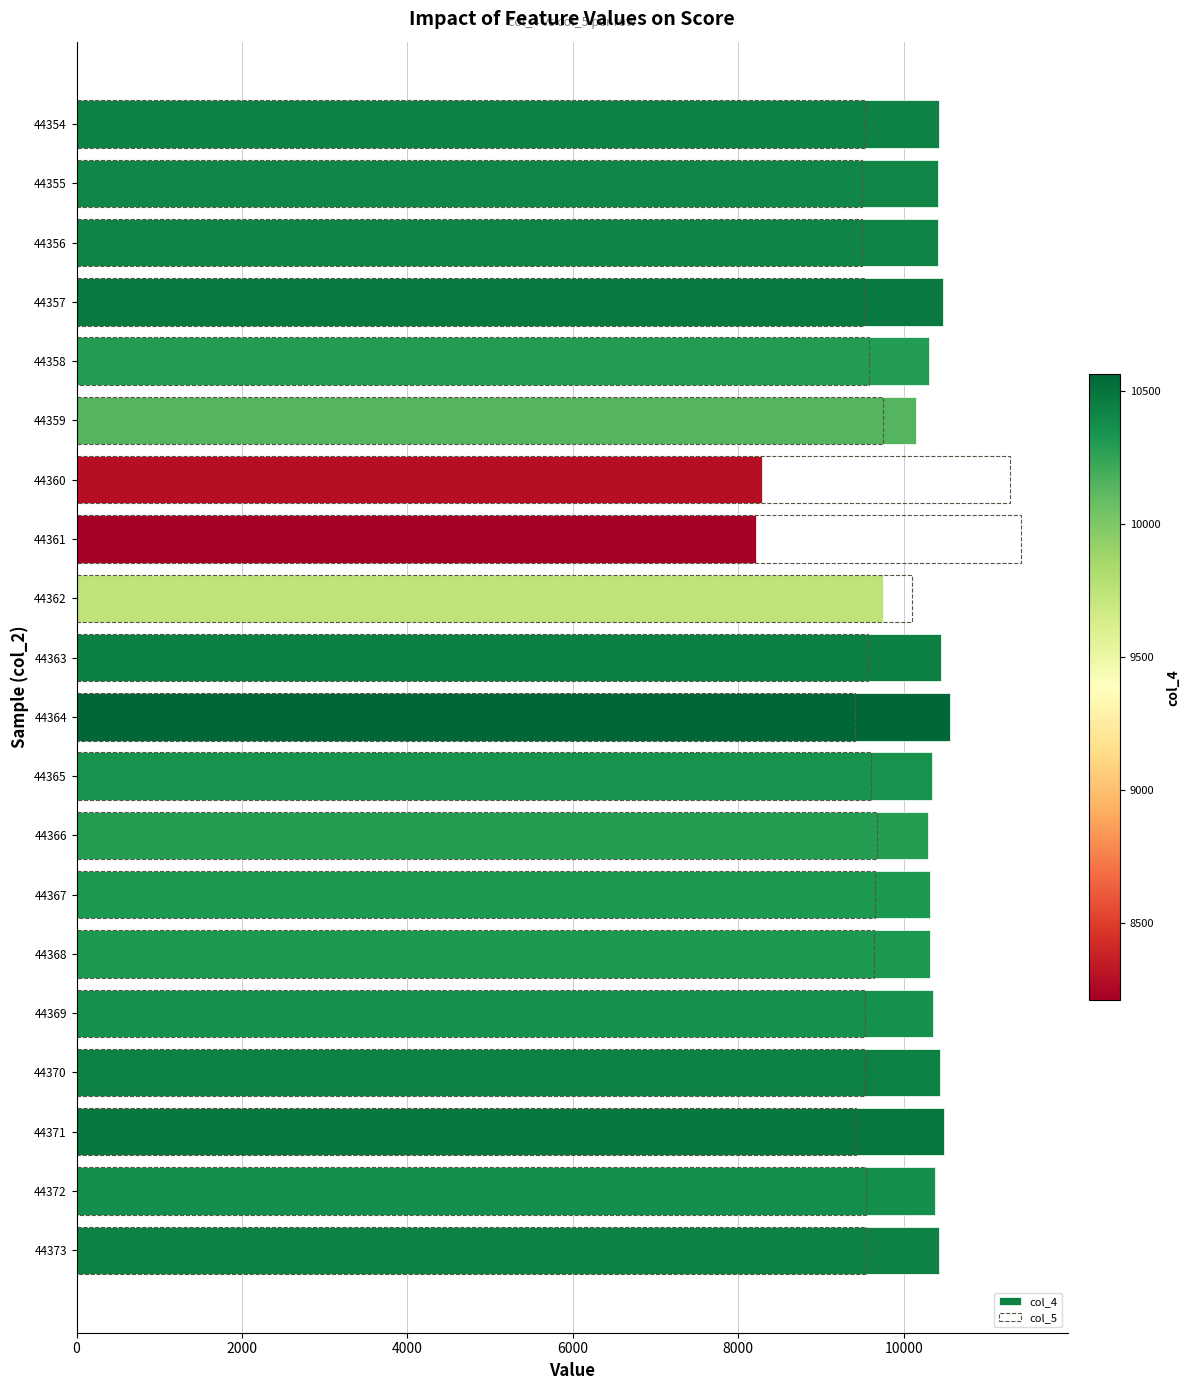

Which series has the largest range (max minus min)?

col_4